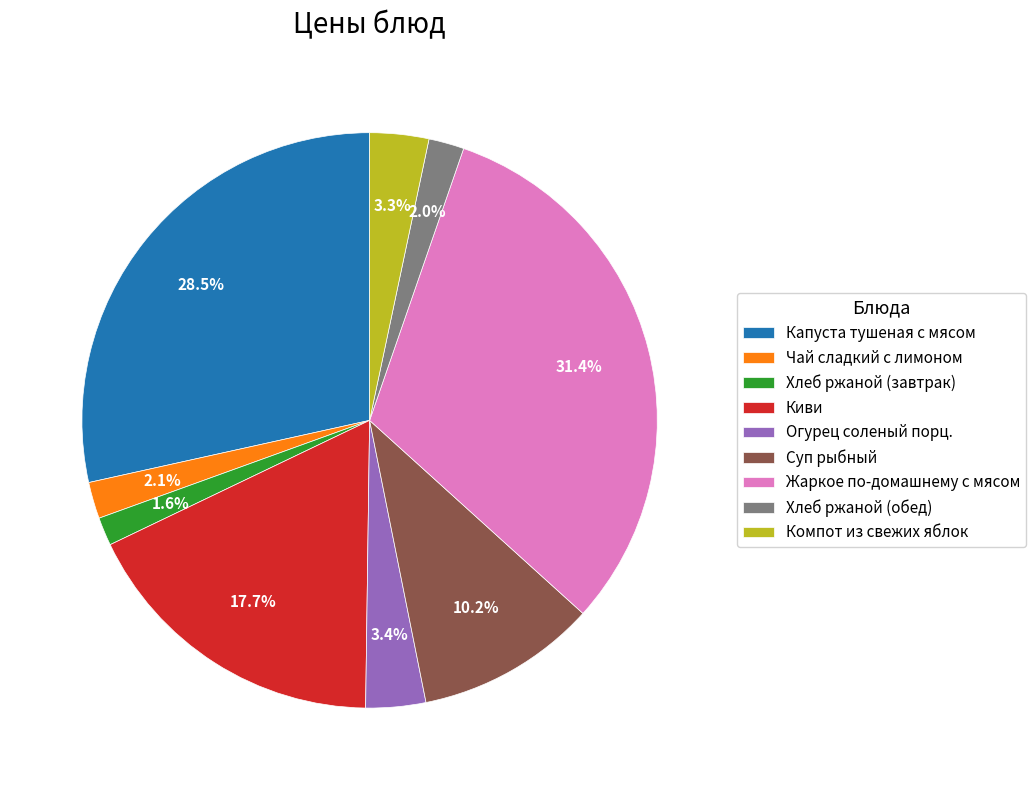

What percentage is NOT represented by Компот из свежих яблок?

96.7%